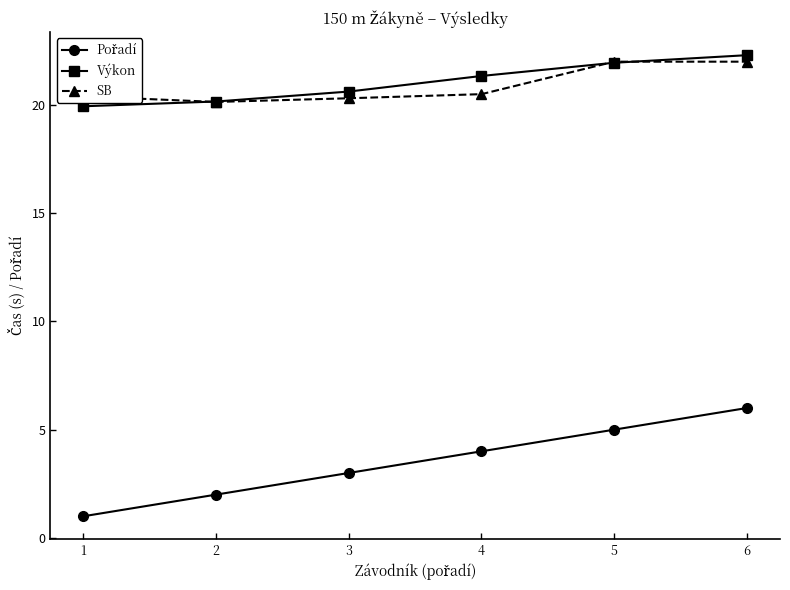

What is the difference between the highest and lowest values at 5?

17.0